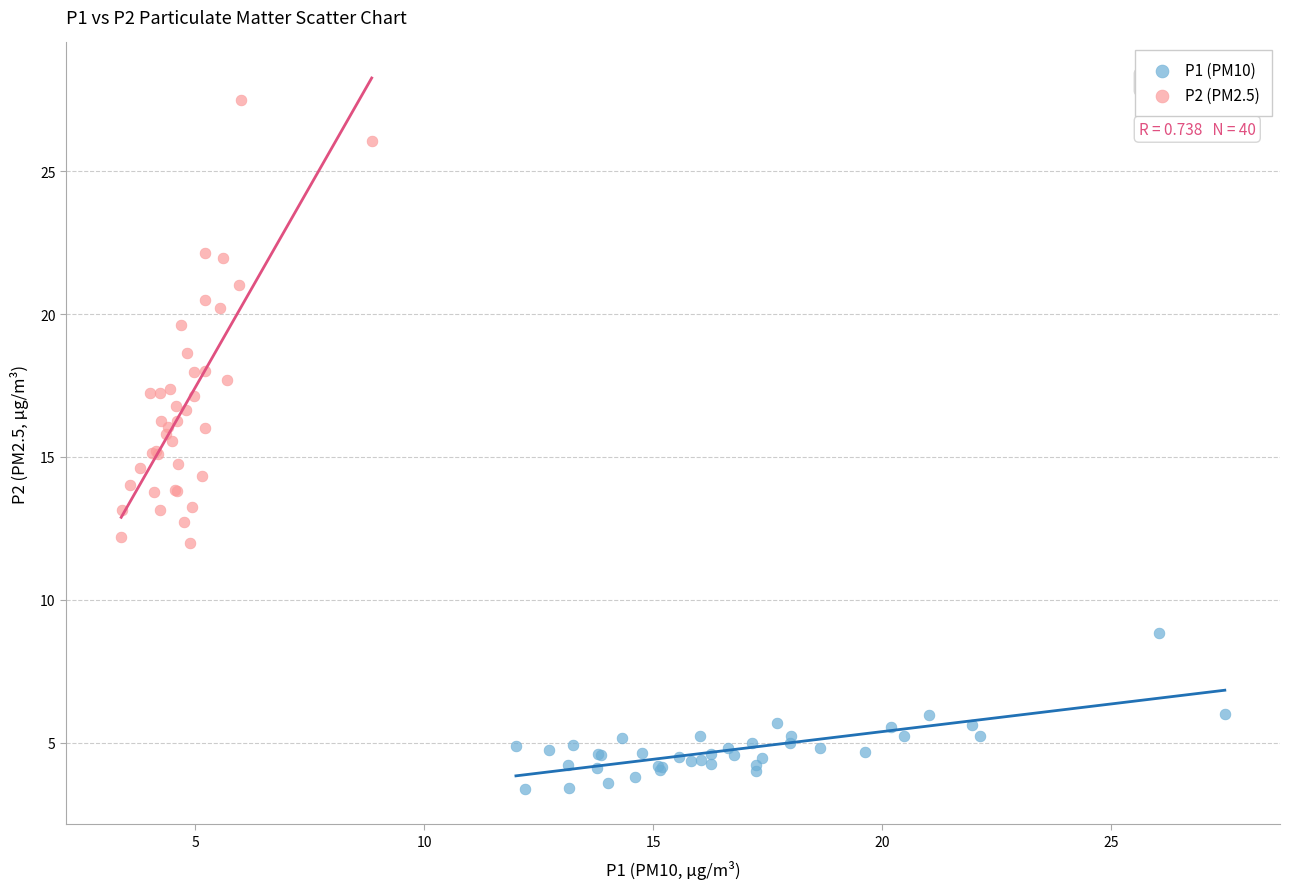

Which series reaches the minimum Y coordinate?

P1 (PM10)